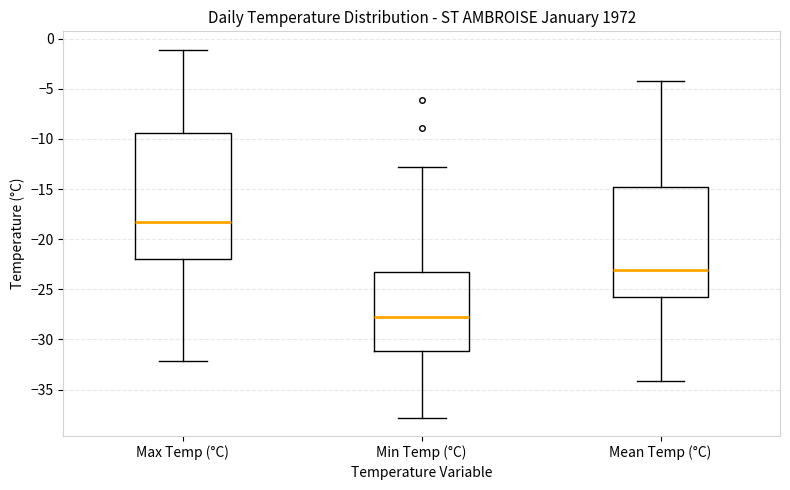

Where is the upper edge of the box for Min Temp (°C) on the y-axis? The values are not printed on the chart, so give them approximately, as read against the axis.

-23.5